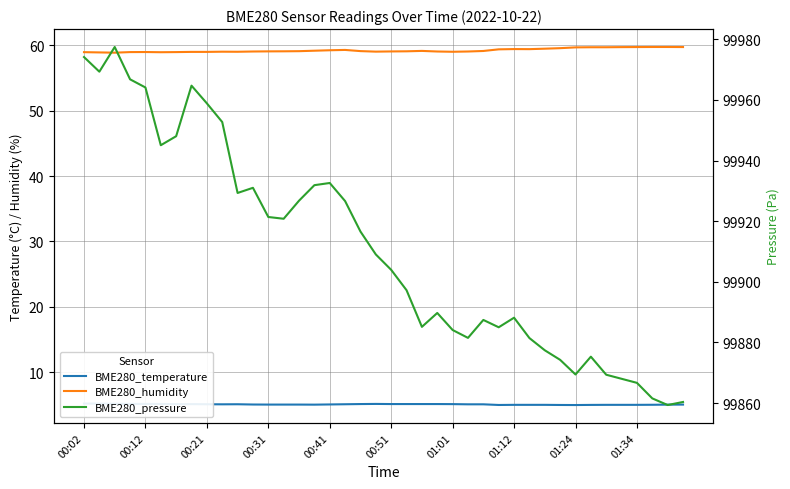

Which series has the largest total across all categories?

BME280_pressure